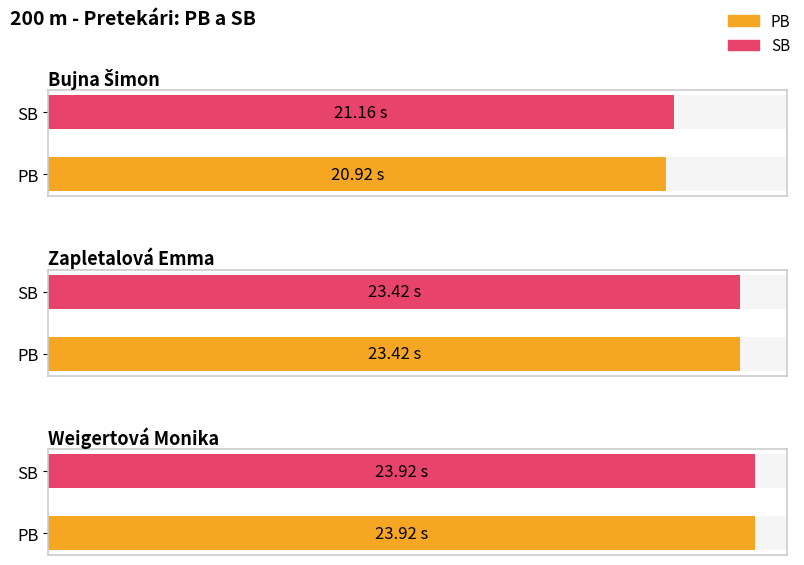

Are the bars grouped side by side (vs. stacked)?

Yes